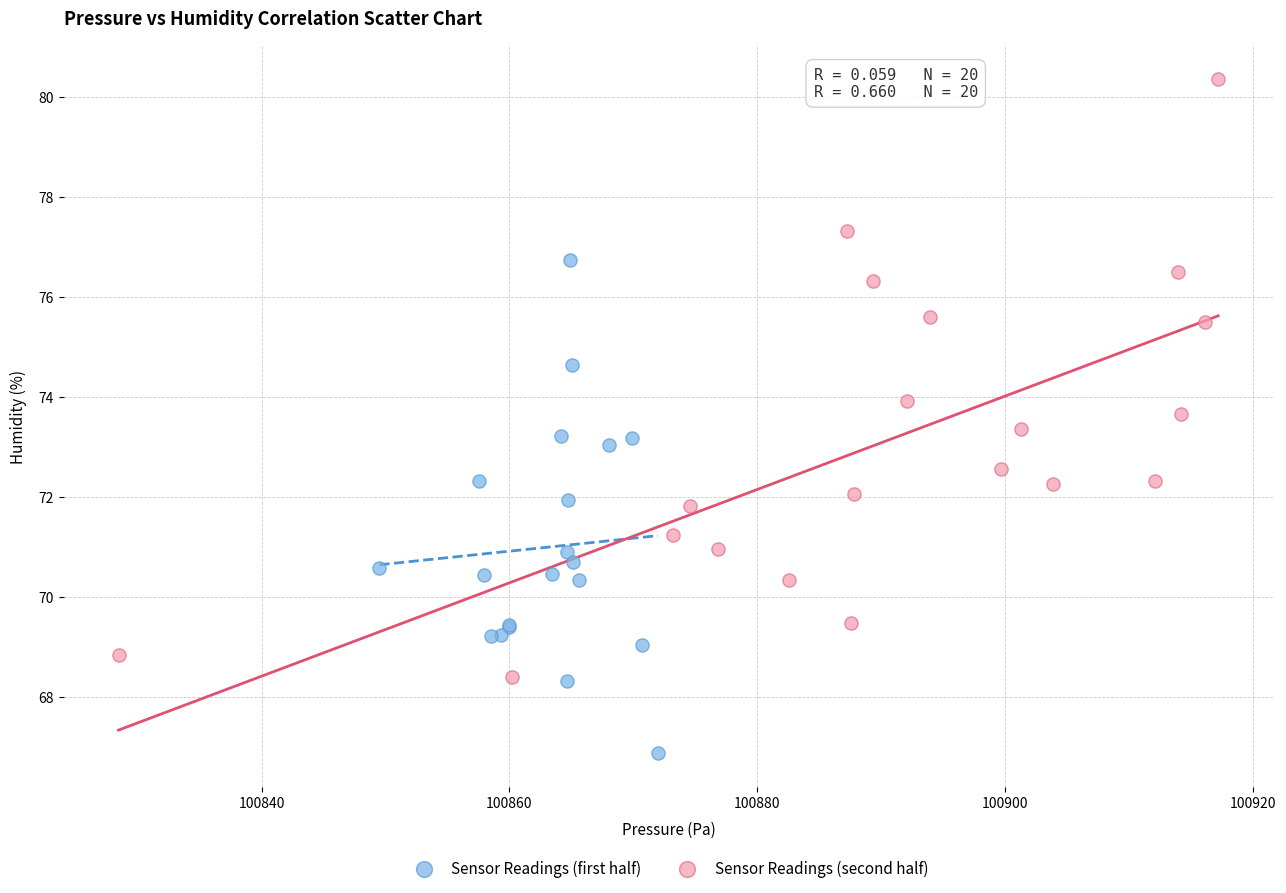

Which series has the widest spread of Y values?

Sensor Readings (second half)